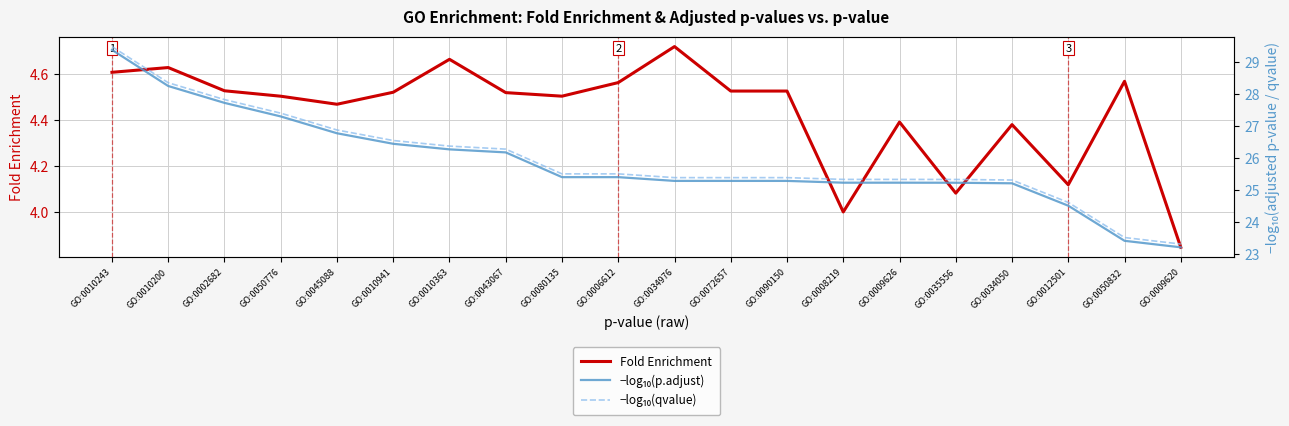

How many categories are shown in the chart?

20